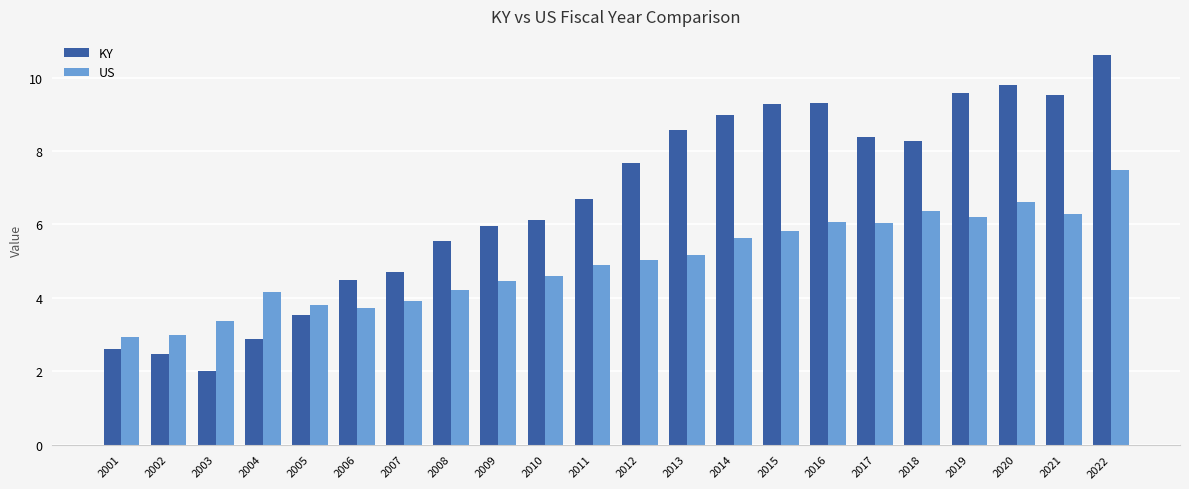

Is it true that KY equals 8.3 at 2018?

True